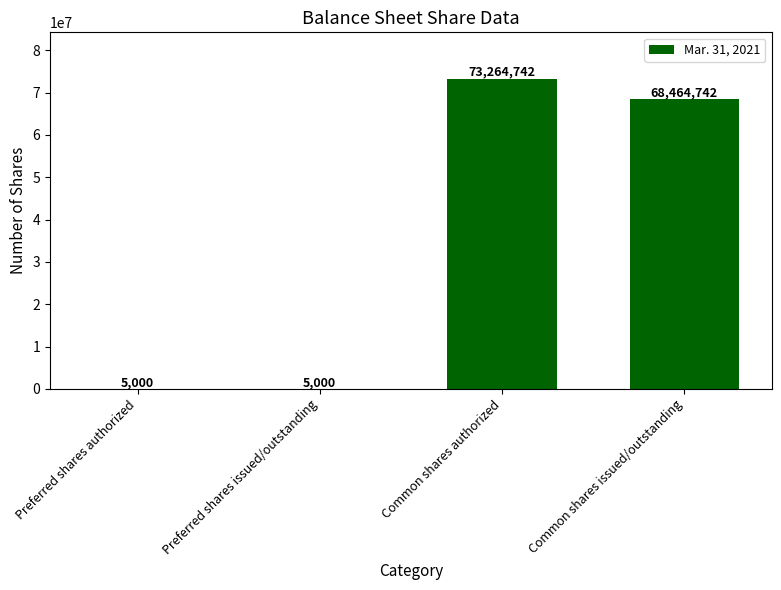

What is the change in value from Preferred shares authorized to Common shares issued/outstanding?

+68459742